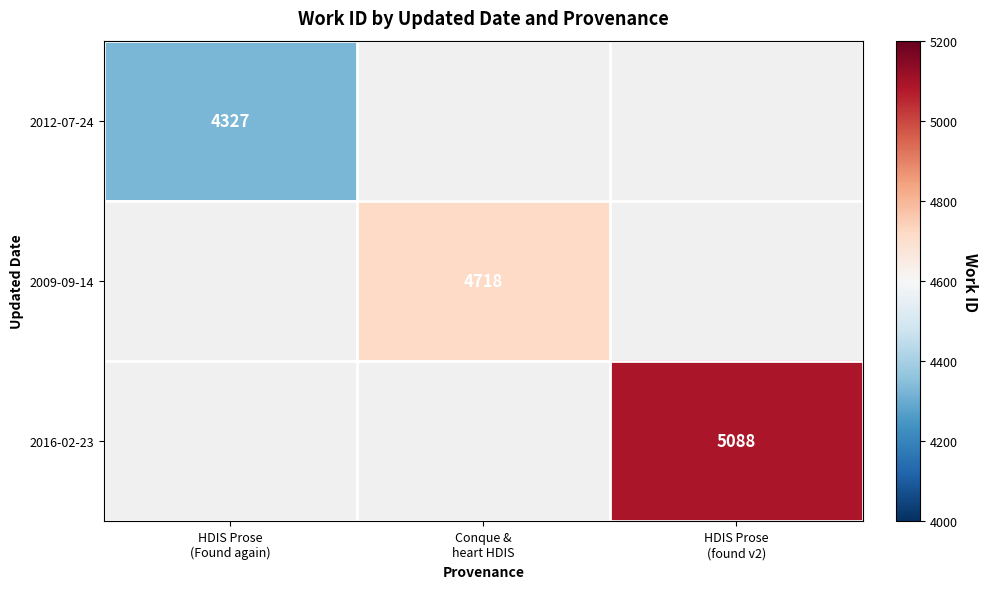

At which label does 2009-09-14 reach its peak?

HDIS Prose (Found again)